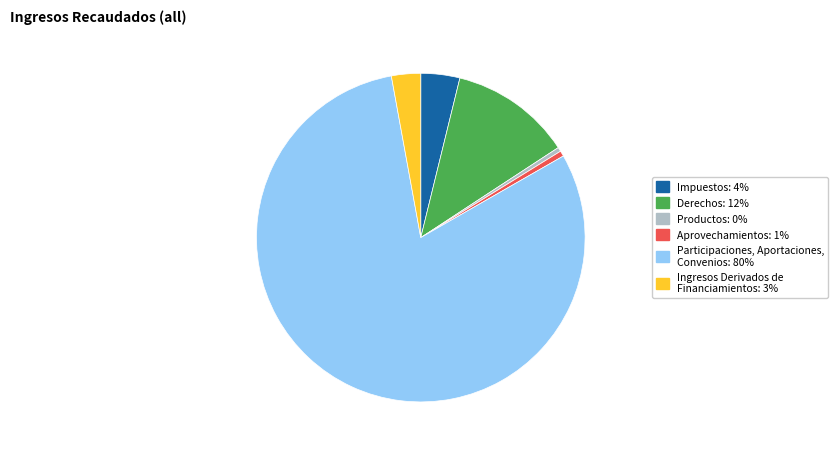

Is the sum of Impuestos and Derechos greater than half?

No